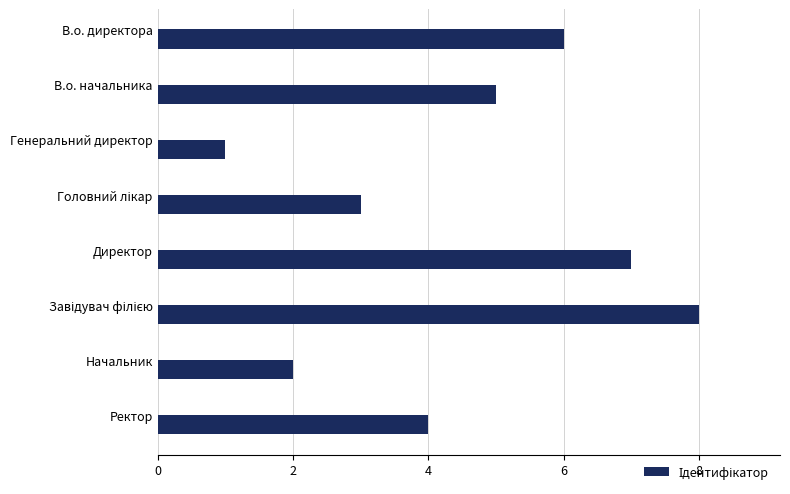

What is the sum of all values?

36